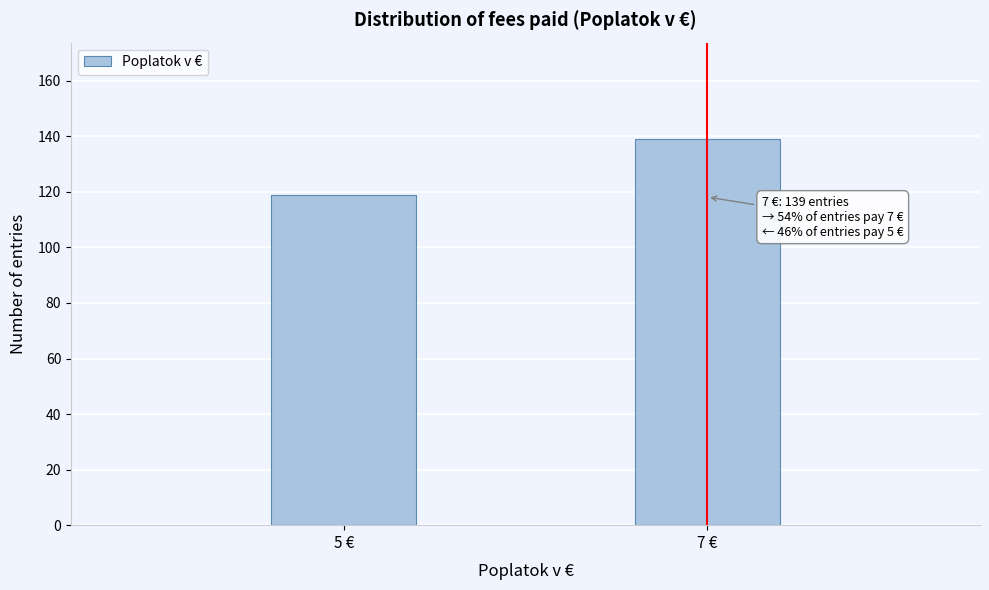

Reading left to right, list all the values displayed in this chart.

5 €=119	7 €=139